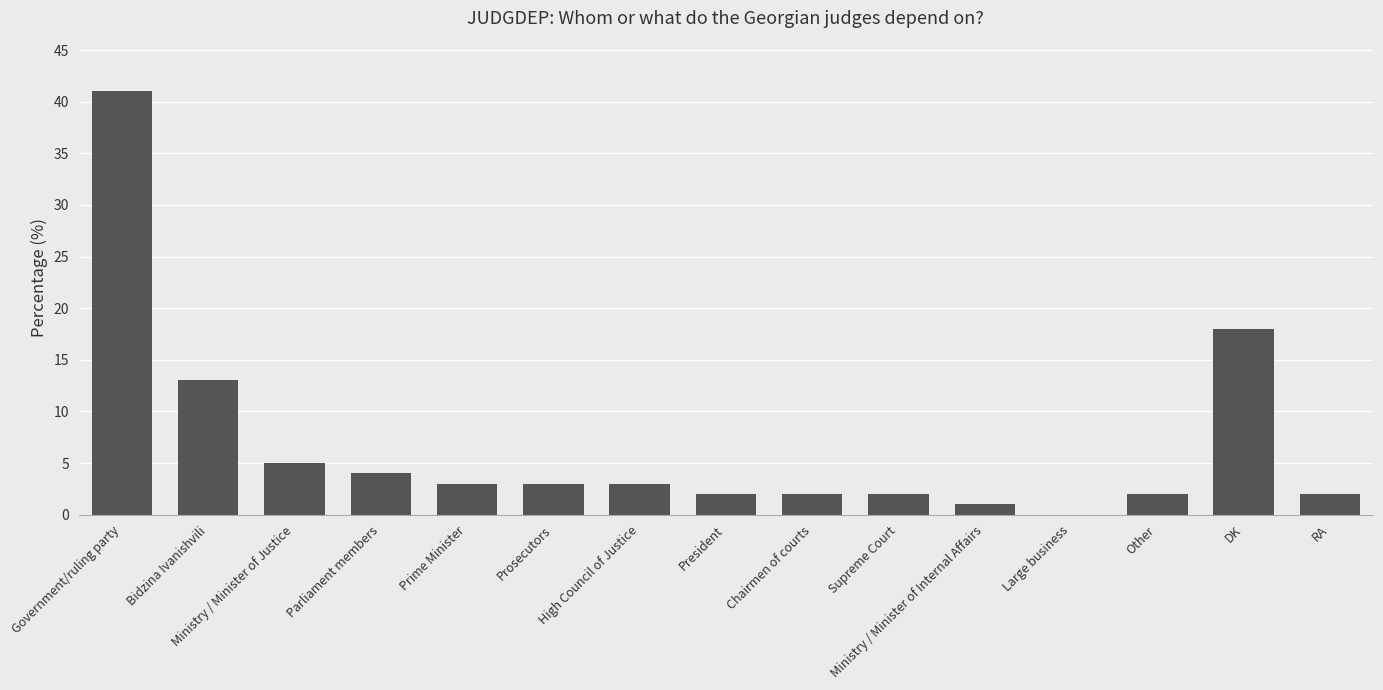

At which category does the chart reach its peak across all series?

Government/ruling party